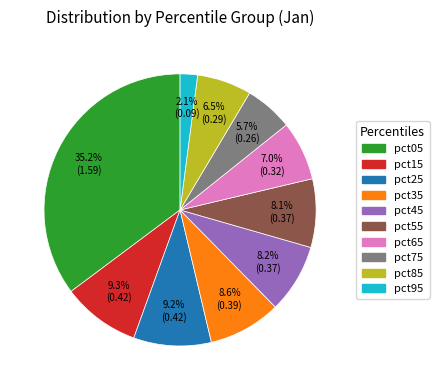

Between pct95 and pct85, which is larger?

pct85